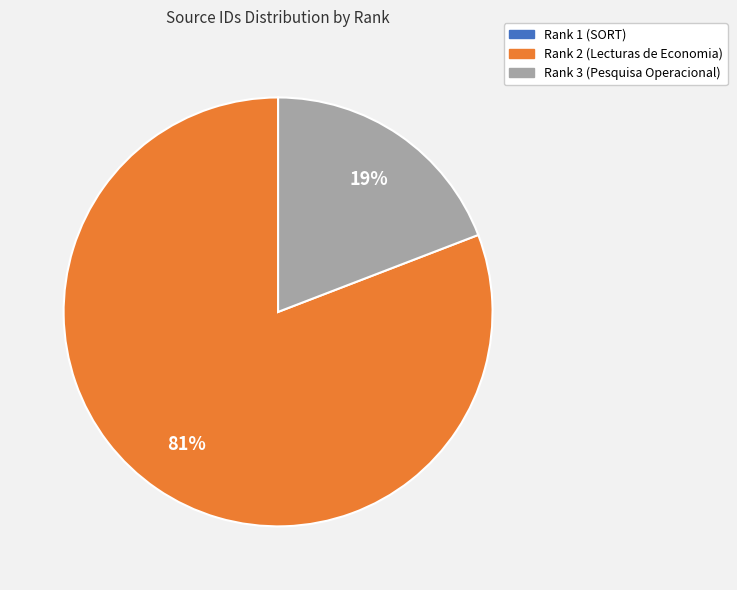

The Rank 3 (Pesquisa Operacional) slice represents 19% of the pie. True or false?

True